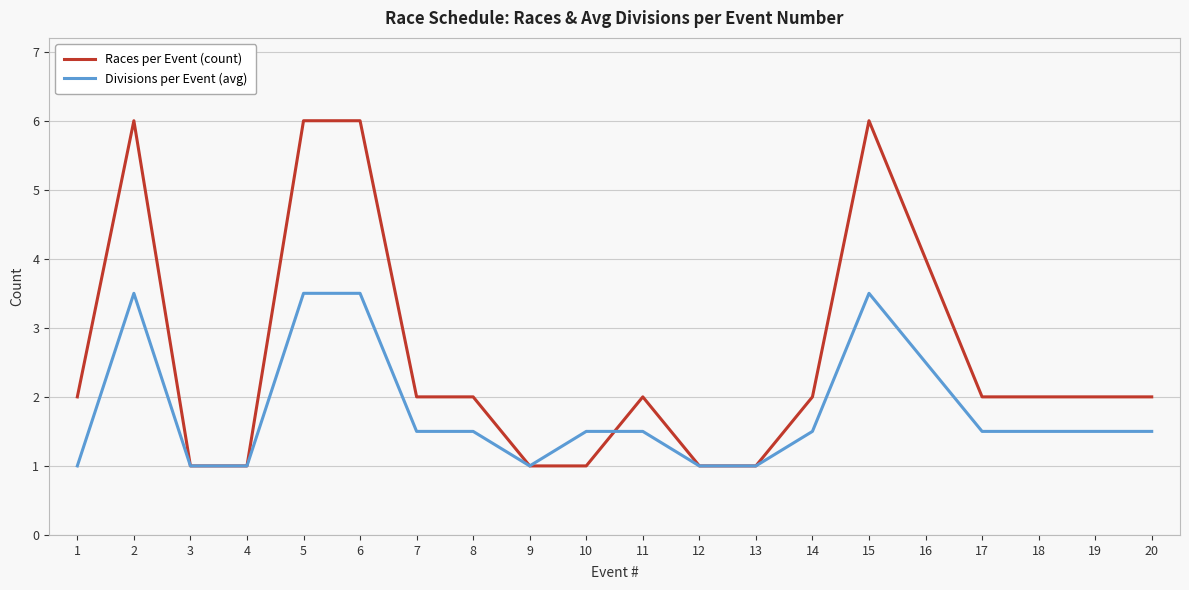

Reading right to left, list all the values displayed in this chart.

Races per Event (count): 20=2.0	19=2.0	18=2.0	17=2.0	16=4.0	15=6.0	14=2.0	13=1.0	12=1.0	11=2.0	10=1.0	9=1.0	8=2.0	7=2.0	6=6.0	5=6.0	4=1.0	3=1.0	2=6.0	1=2.0
Divisions per Event (avg): 20=1.5	19=1.5	18=1.5	17=1.5	16=2.5	15=3.5	14=1.5	13=1.0	12=1.0	11=1.5	10=1.5	9=1.0	8=1.5	7=1.5	6=3.5	5=3.5	4=1.0	3=1.0	2=3.5	1=1.0